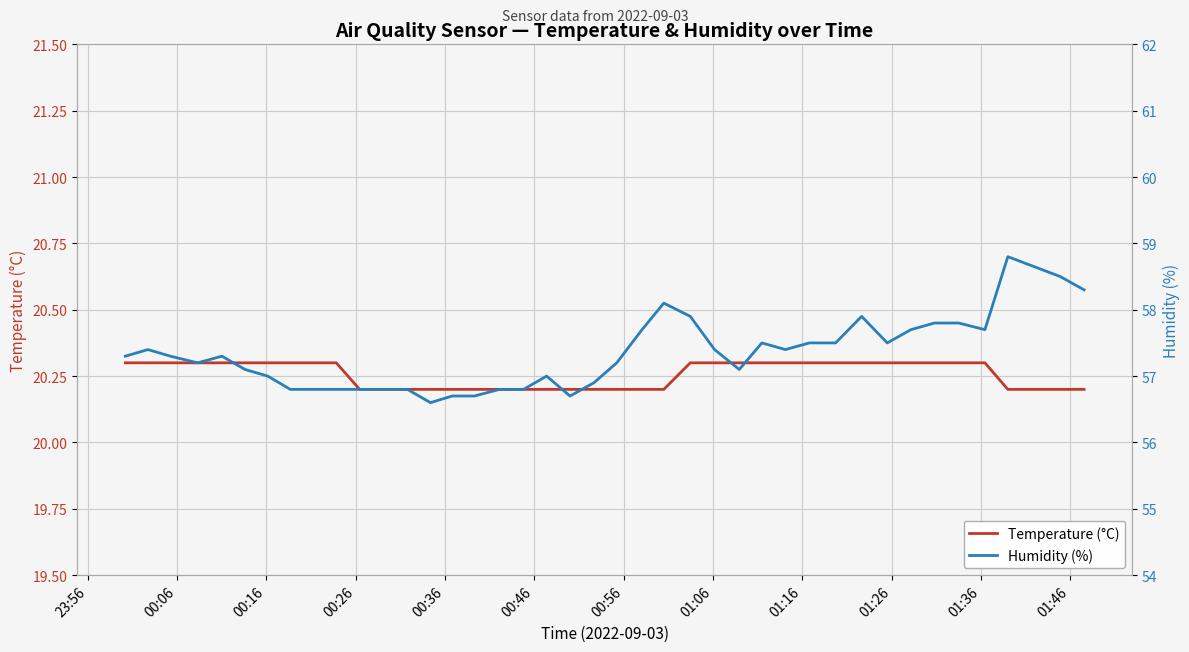

True or false: Humidity (%) has more than 1 points higher than both neighbors.

True